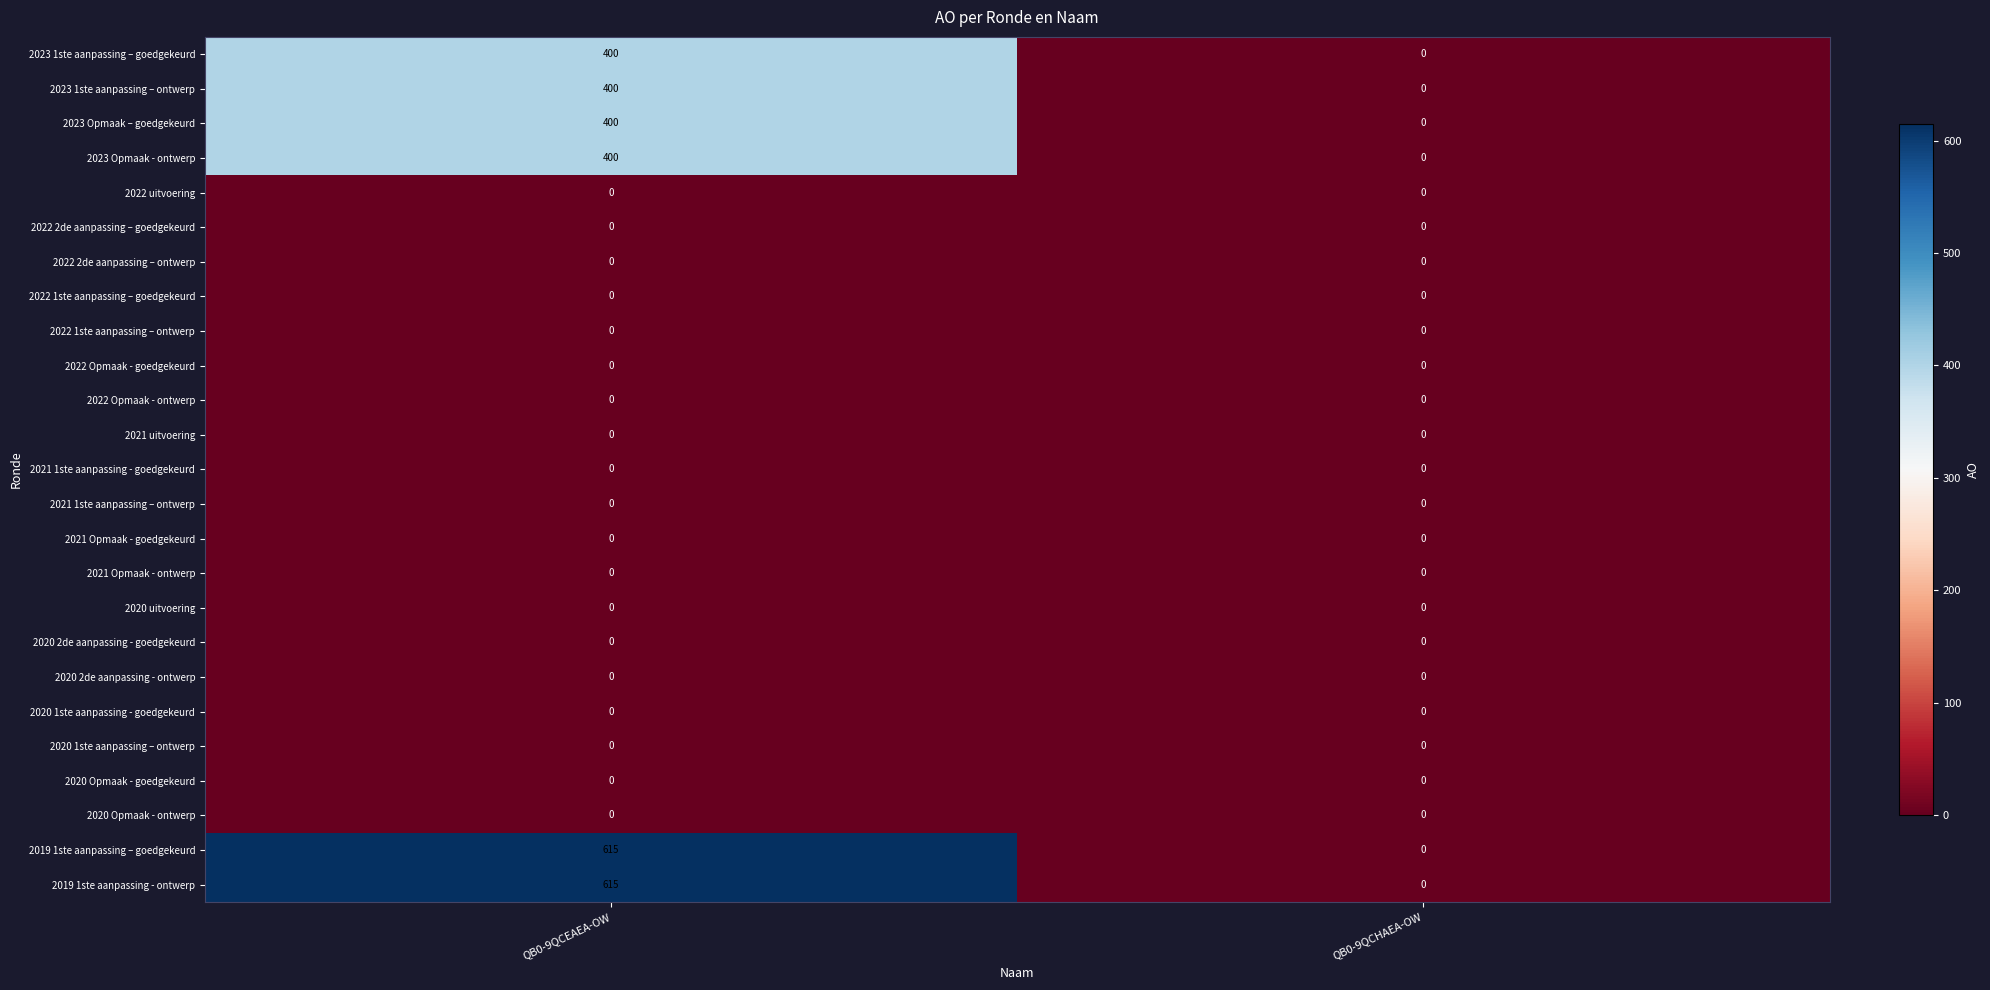

What is the difference between the highest and lowest values at QB0-9QCEAEA-OW?

615